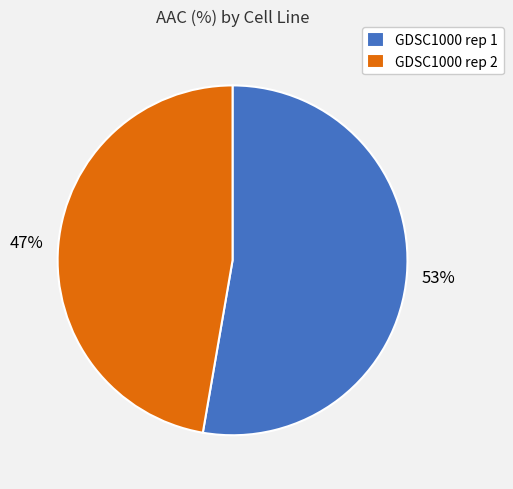

Count the number of slices in the pie.

2